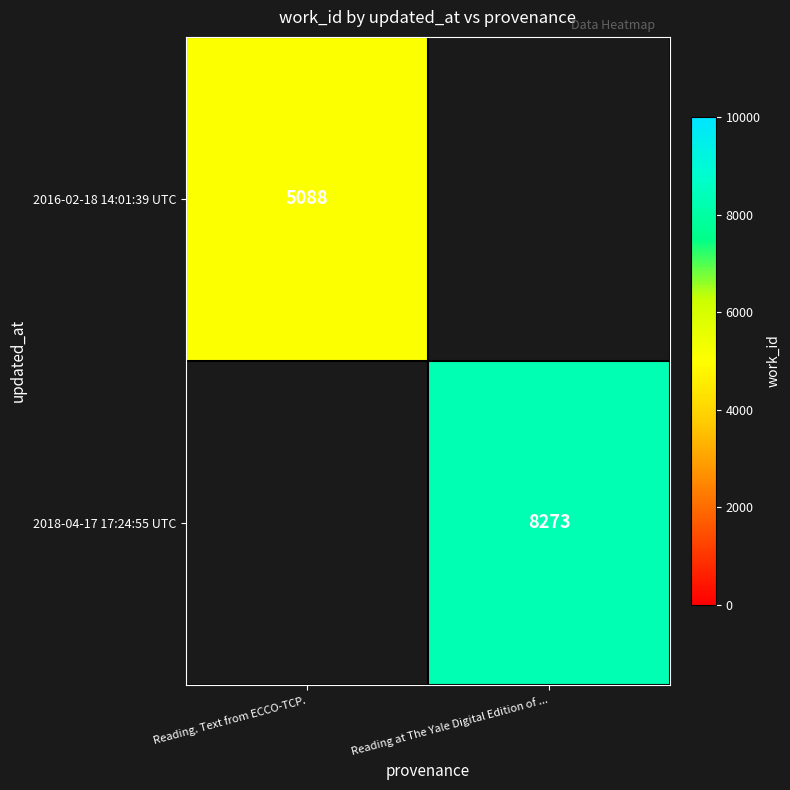

The 2016-02-18 14:01:39 UTC series shows 2090 at Reading. Text from ECCO-TCP.. True or false?

False